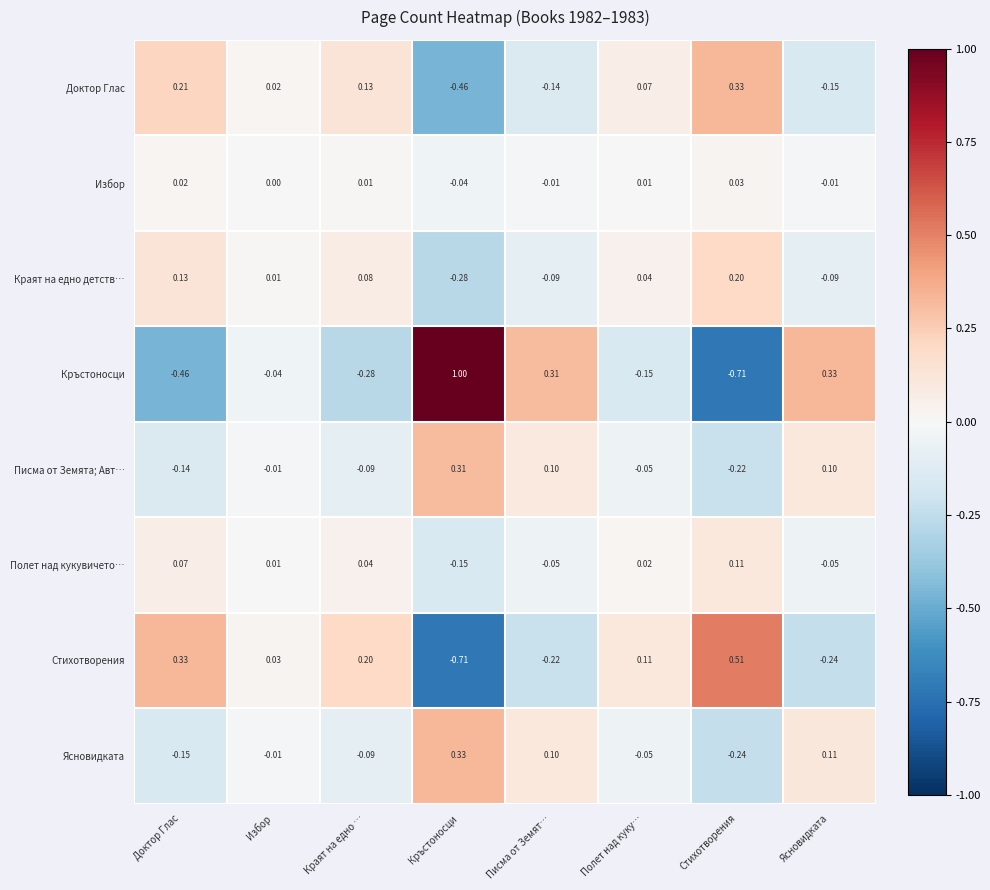

Which series changed the most between Полет над куку… and Стихотворения?

Кръстоносци